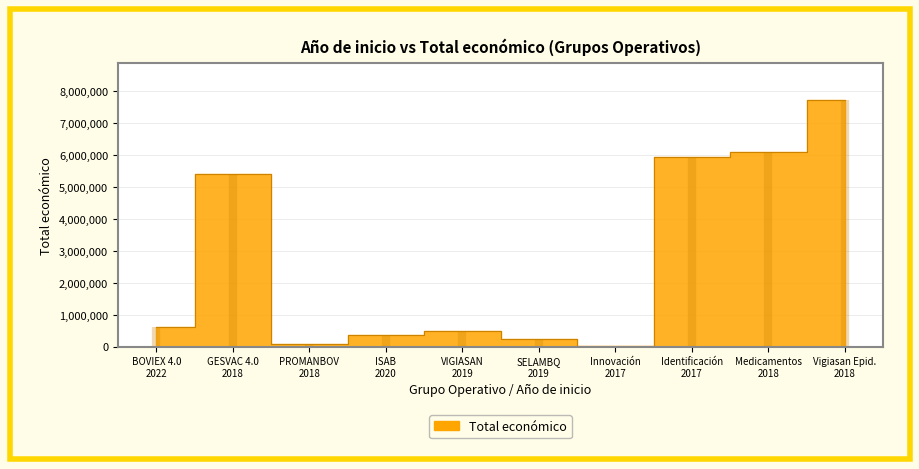

The chart shows a value of 348843 at ISAB 2020. True or false?

True